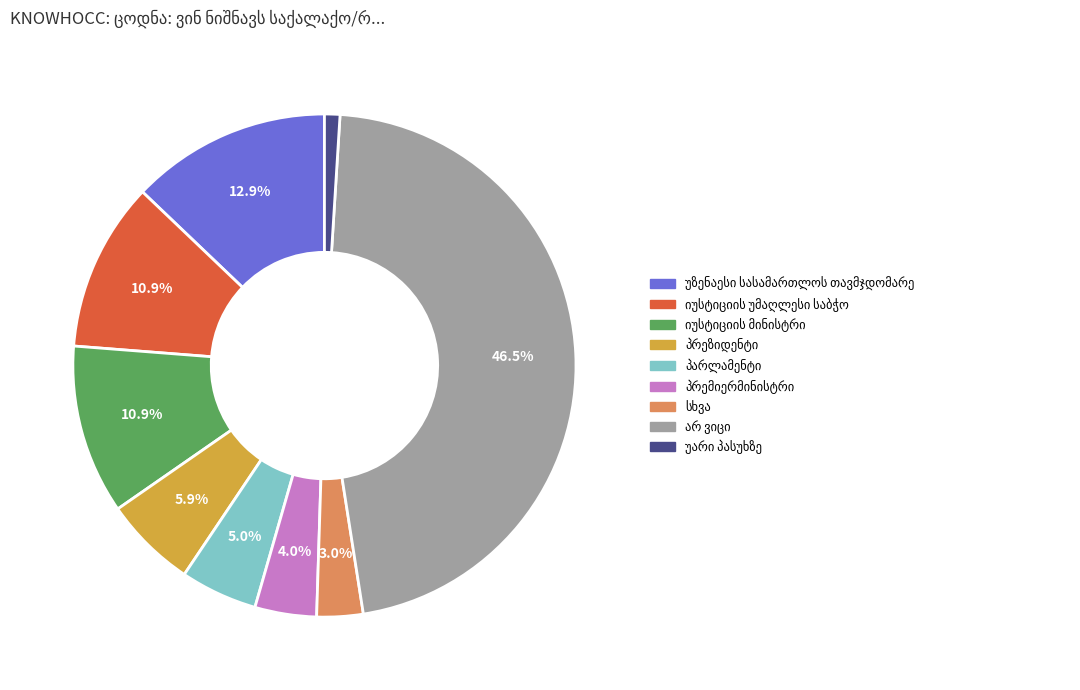

Is there any slice that represents more than half of the pie?

No